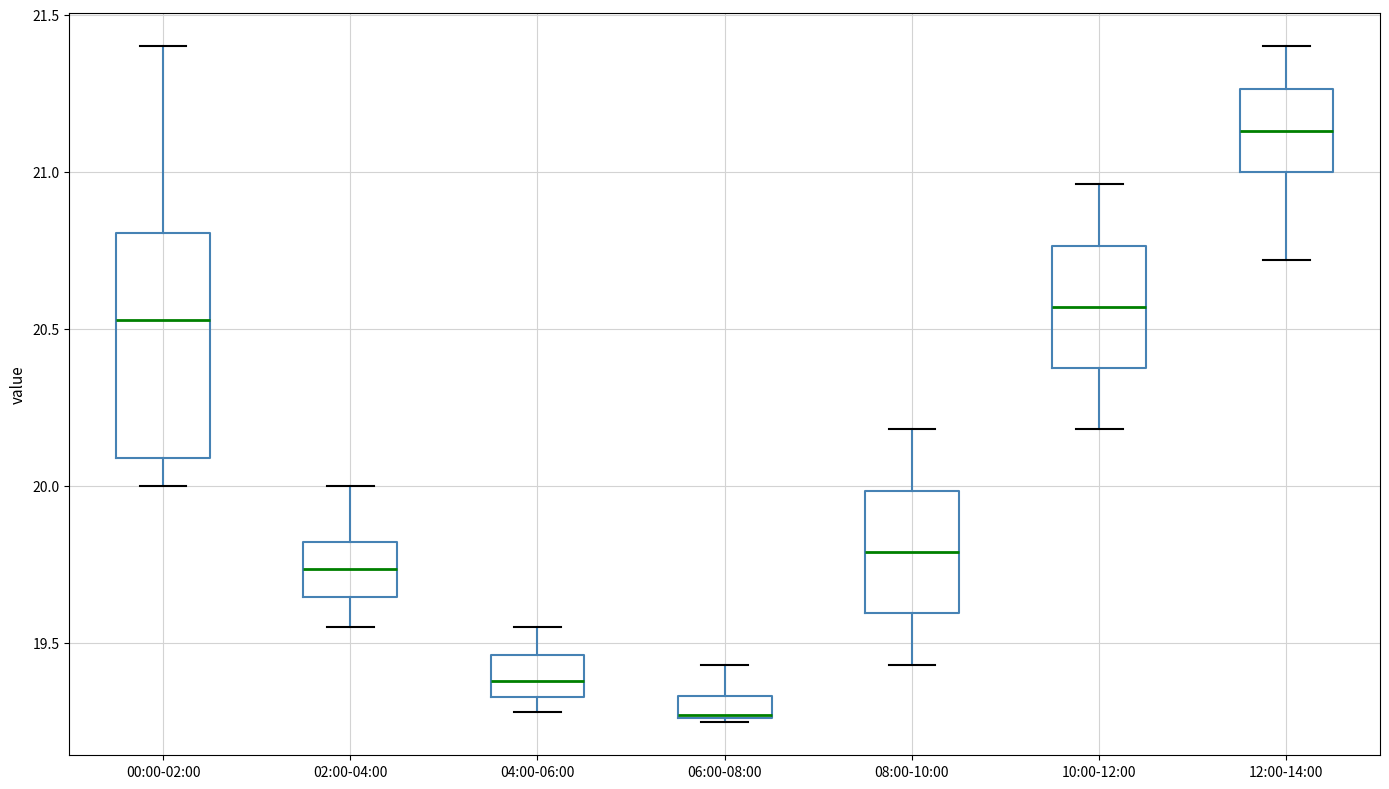

Which box's median line is the highest?

12:00-14:00